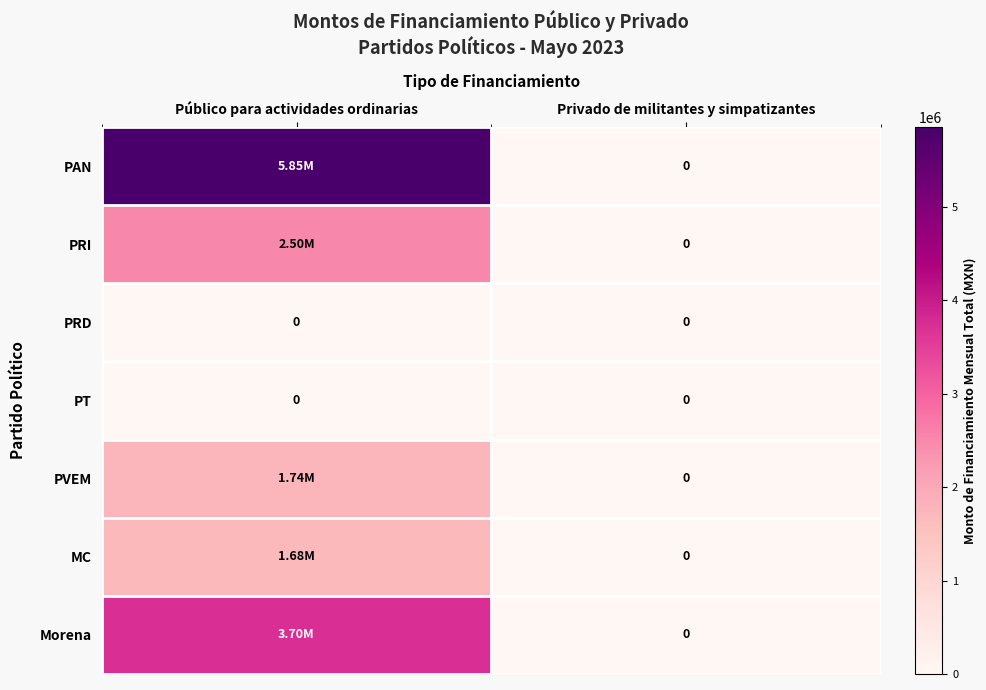

True or false: PRD has a value of 0.0 at Privado de militantes y simpatizantes.

True